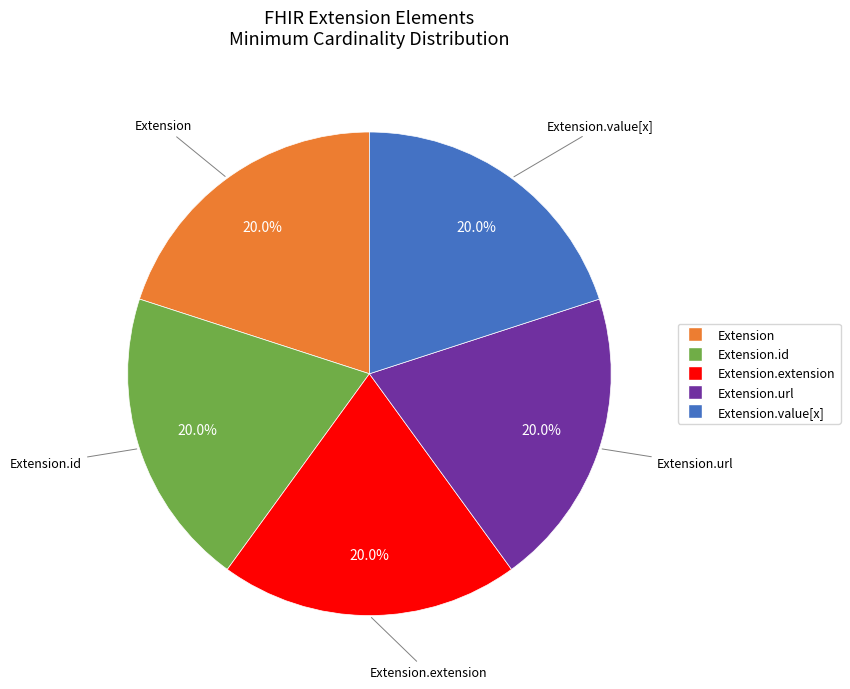

Does any single category account for the majority?

No